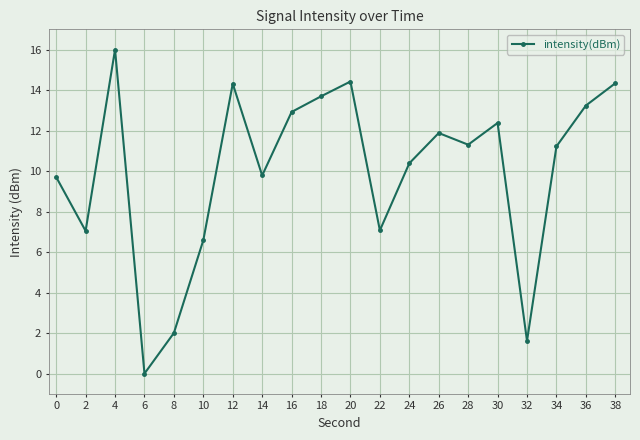

How many distinct data groups are displayed?

1